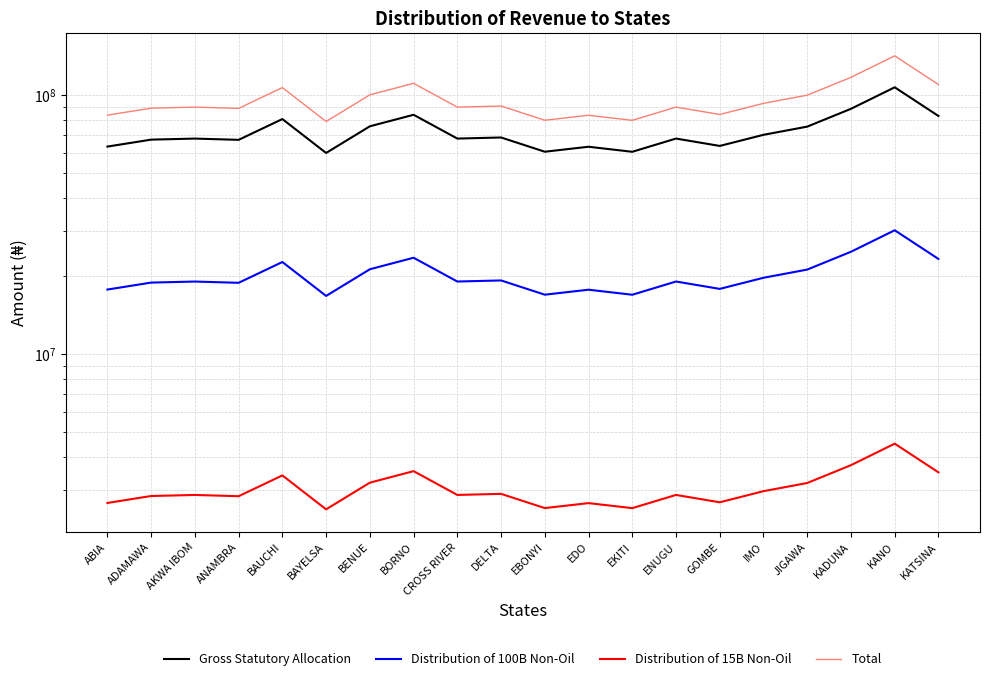

At which category is the sum across all series the highest?

KANO